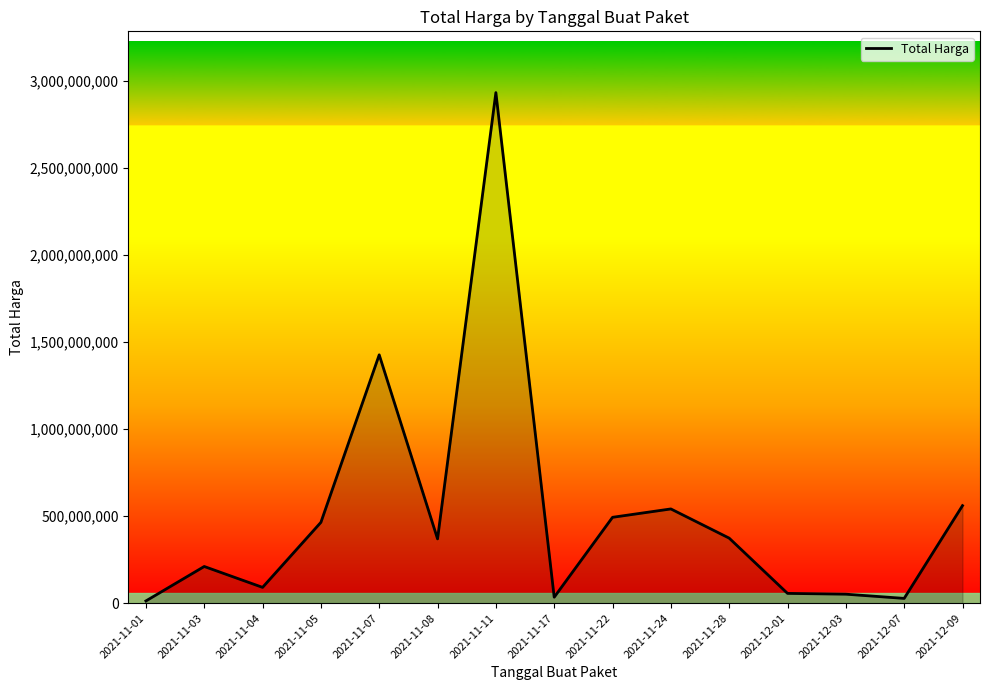

Between 2021-11-11 and 2021-11-04, which is larger?

2021-11-11